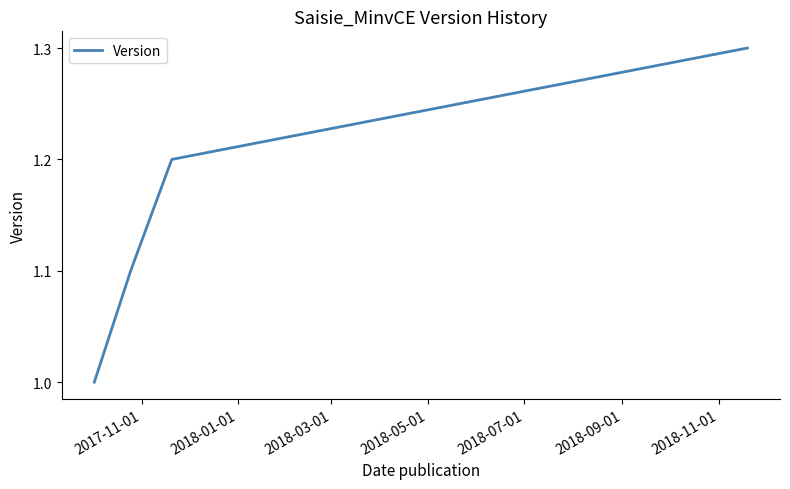

What is the difference between the maximum and minimum values?

0.3